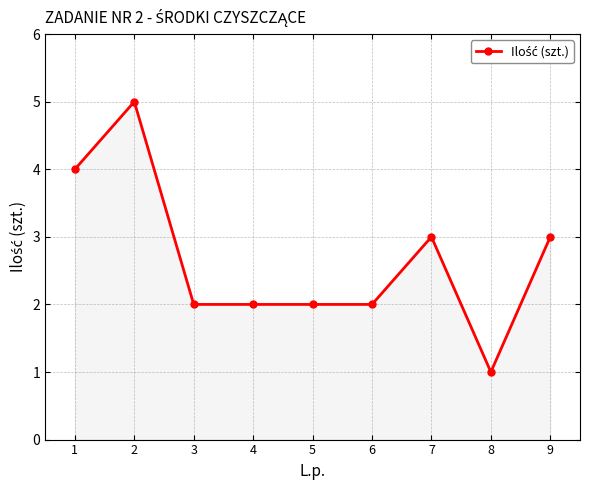

At which label does the data first exceed 2?

1